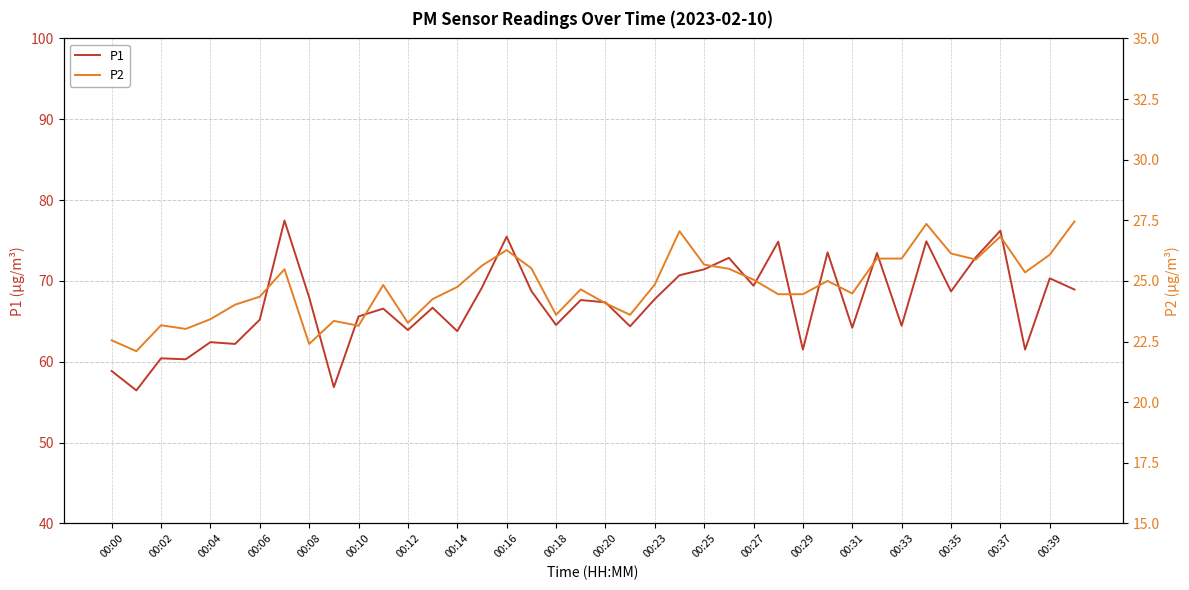

The P1 series shows 34.7 at 00:10. True or false?

False